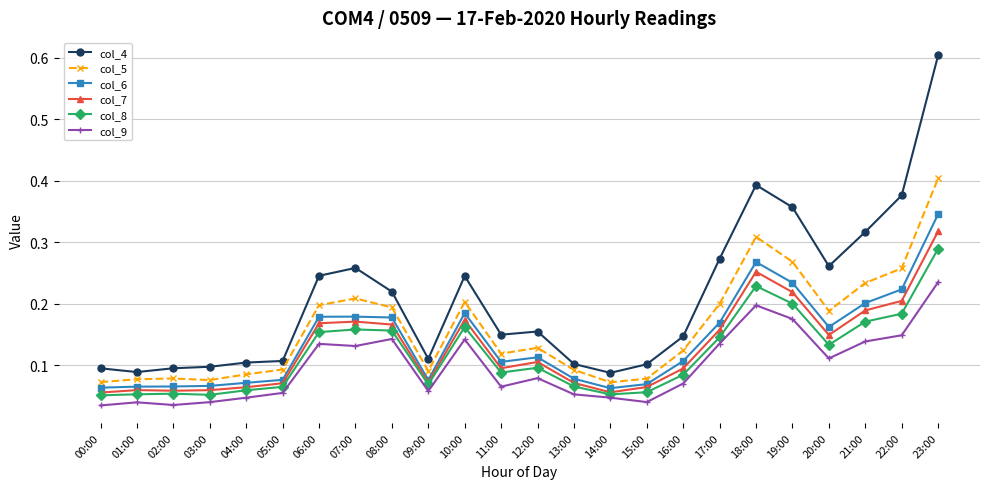

Between 01:00 and 21:00, which series saw the biggest shift?

col_4